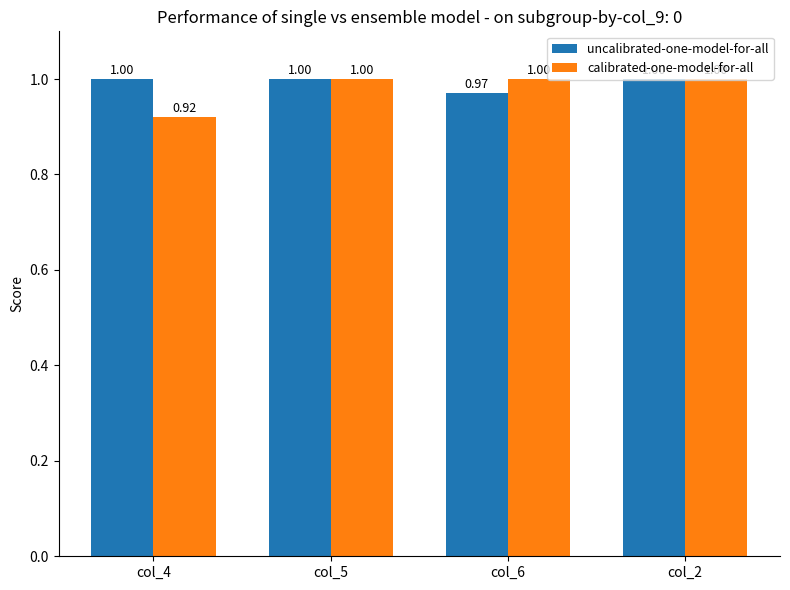

How many groups of bars are there?

4